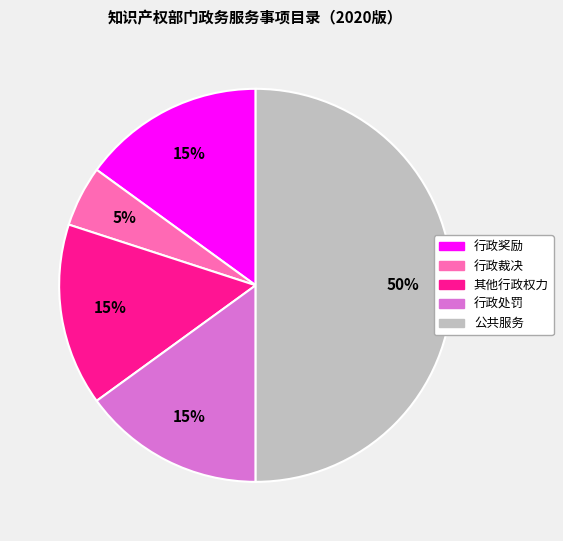

How many segments does this pie chart have?

5